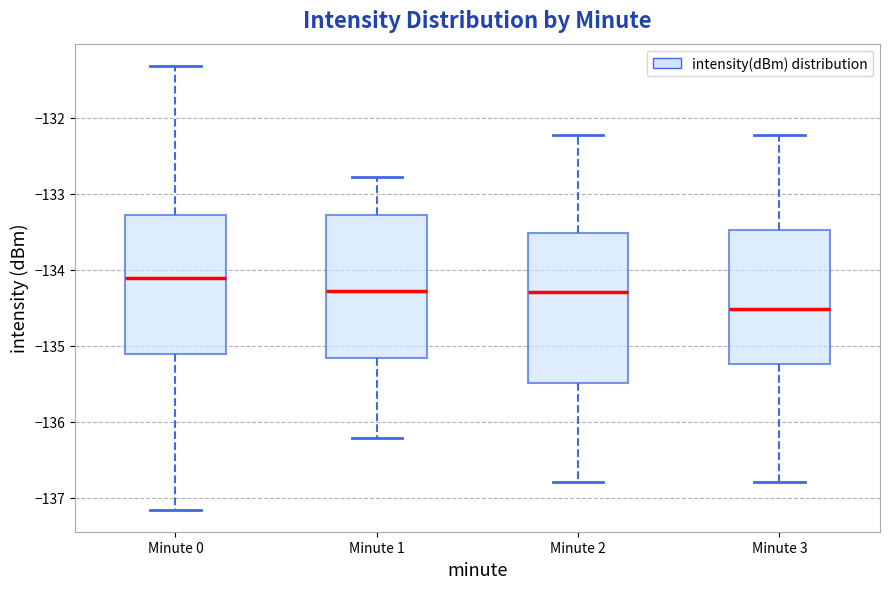

Which box's median line is the lowest?

Minute 3